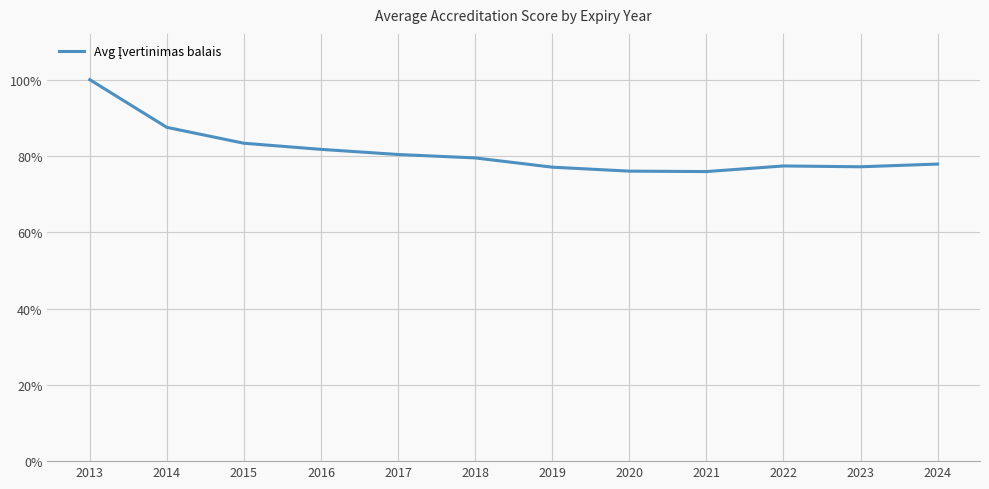

What is the sum of the values at 2023 and 2014?

164.7